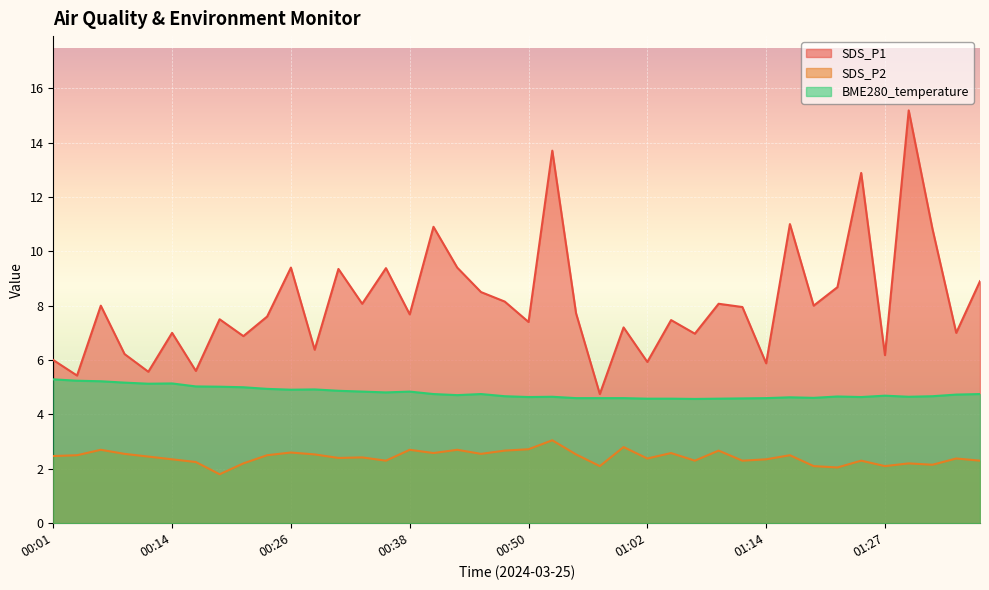

At which category does the chart reach its peak across all series?

01:29